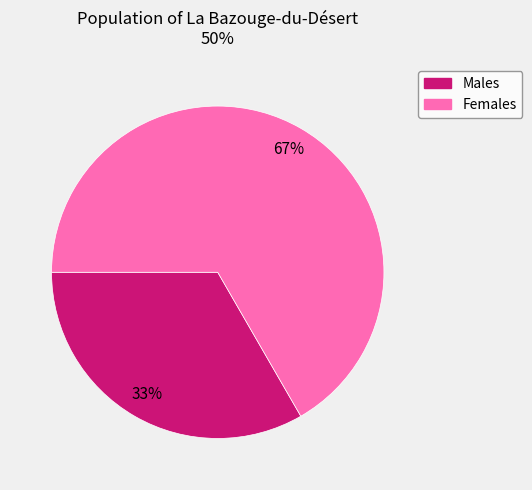

Is there any slice that represents more than half of the pie?

Yes